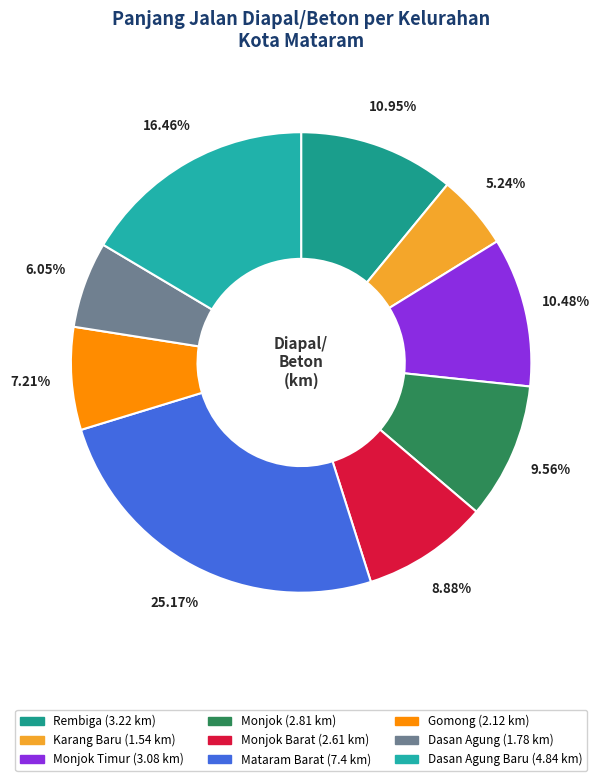

How many slices are in this pie chart?

9